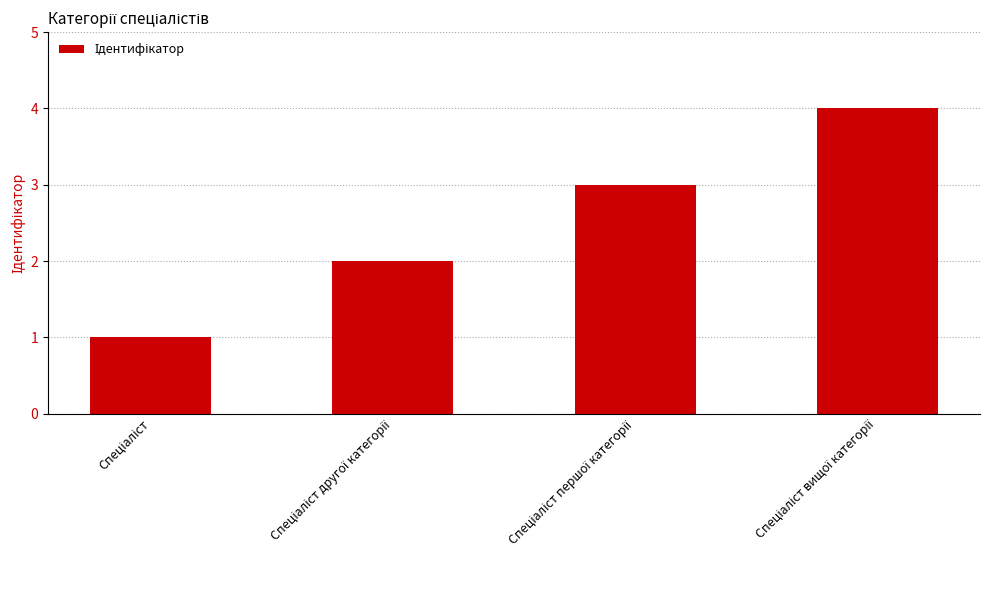

How many bars are there in total?

4